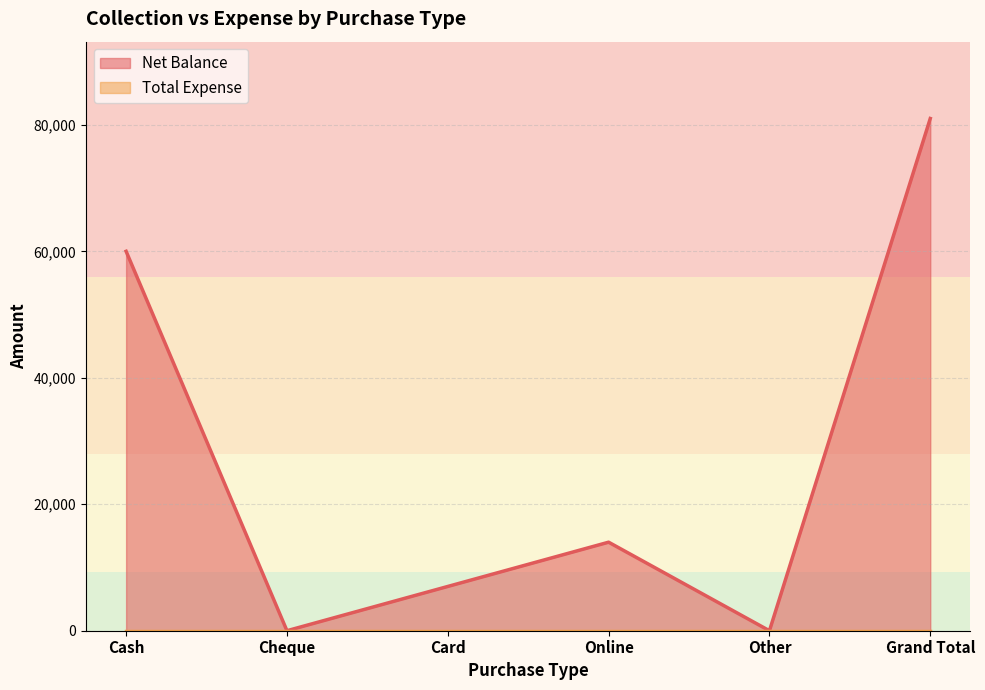

Is it true that the value at Cash is 87295?

False